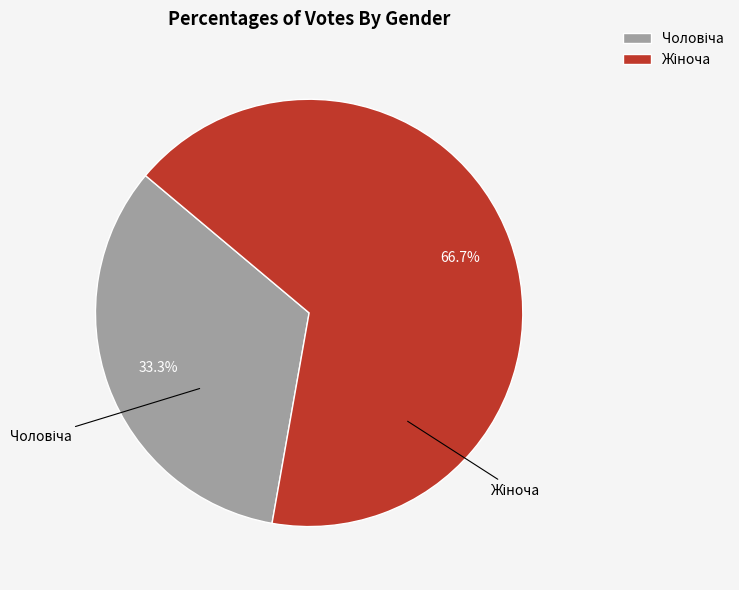

Does any single category account for the majority?

Yes